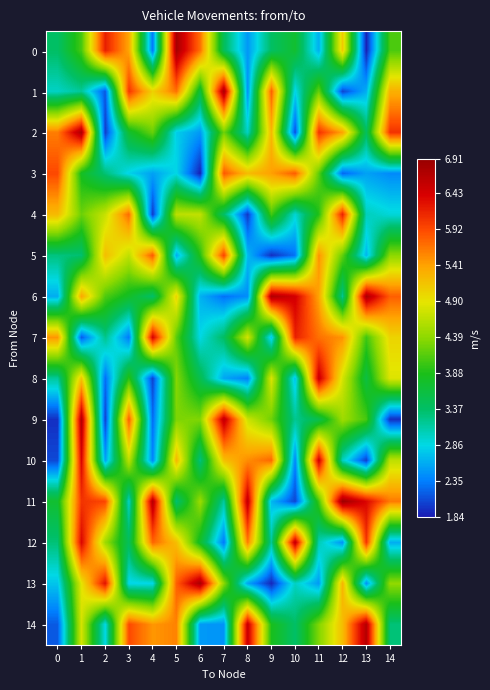

Reading left to right, extract all data points from this chart.

0: 0=3.4	1=4.1	2=6.2	3=5.4	4=2.3	5=6.8	6=5.7	7=3.4	8=2.5	9=3.4	10=3.7	11=2.6	12=5.1	13=1.9	14=4.1
1: 0=3.0	1=3.2	2=2.2	3=6.0	4=5.0	5=5.7	6=3.6	7=6.8	8=2.5	9=5.8	10=2.8	11=4.2	12=2.1	13=2.6	14=5.3
2: 0=5.6	1=6.7	2=2.0	3=3.7	4=4.2	5=2.8	6=2.5	7=4.3	8=3.0	9=5.2	10=2.1	11=6.1	12=5.4	13=3.4	14=6.1
3: 0=5.9	1=3.8	2=3.3	3=2.8	4=2.5	5=2.9	6=1.9	7=5.8	8=5.2	9=5.4	10=5.8	11=4.2	12=2.2	13=2.5	14=2.4
4: 0=5.2	1=4.2	2=4.7	3=5.7	4=2.0	5=4.6	6=4.7	7=3.4	8=2.0	9=4.1	10=2.9	11=3.9	12=6.2	13=3.0	14=2.9
5: 0=3.3	1=3.3	2=5.2	3=4.7	4=5.8	5=2.6	6=3.9	7=6.0	8=2.7	9=2.0	10=2.3	11=5.5	12=4.2	13=2.7	14=4.4
6: 0=2.6	1=5.4	2=4.1	3=3.8	4=3.4	5=5.0	6=2.6	7=2.3	8=2.4	9=6.7	10=6.4	11=5.4	12=3.2	13=6.8	14=5.8
7: 0=5.5	1=2.2	2=3.2	3=2.3	4=6.4	5=4.2	6=2.9	7=3.4	8=4.8	9=2.7	10=6.2	11=5.7	12=5.5	13=4.0	14=5.0
8: 0=3.2	1=5.1	2=2.3	3=3.9	4=2.1	5=4.3	6=3.5	7=2.6	8=2.4	9=4.8	10=2.7	11=6.5	12=4.8	13=3.6	14=4.8
9: 0=2.0	1=6.7	2=2.0	3=5.8	4=2.3	5=4.3	6=4.3	7=6.6	8=4.7	9=4.2	10=3.2	11=3.5	12=4.5	13=4.1	14=1.9
10: 0=2.1	1=6.4	2=2.6	3=4.6	4=2.4	5=5.2	6=3.3	7=5.2	8=5.5	9=5.7	10=2.4	11=6.5	12=3.0	13=2.0	14=4.7
11: 0=3.7	1=6.0	2=5.9	3=3.0	4=6.7	5=3.3	6=4.5	7=3.1	8=6.6	9=2.7	10=2.1	11=4.0	12=6.9	13=6.4	14=5.6
12: 0=3.3	1=6.4	2=4.5	3=3.4	4=5.8	5=5.2	6=3.7	7=2.3	8=5.6	9=3.2	10=6.6	11=3.1	12=2.5	13=6.1	14=2.6
13: 0=2.7	1=4.9	2=6.3	3=2.8	4=2.8	5=5.8	6=6.8	7=4.4	8=2.6	9=1.9	10=3.0	11=2.5	12=5.3	13=2.5	14=4.4
14: 0=2.2	1=4.8	2=2.9	3=5.9	4=5.5	5=5.6	6=2.5	7=2.5	8=6.5	9=3.9	10=3.4	11=4.3	12=5.2	13=6.7	14=3.3